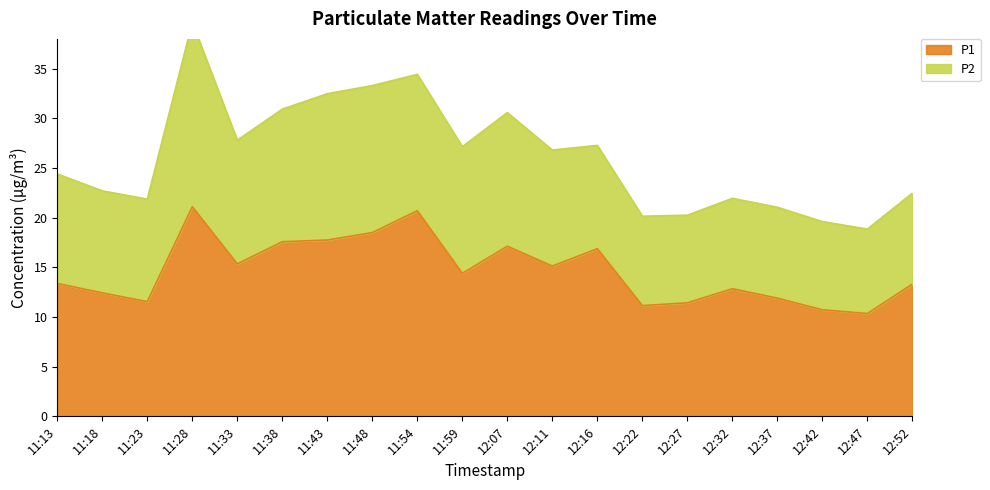

What position from the left is 12:42?

18